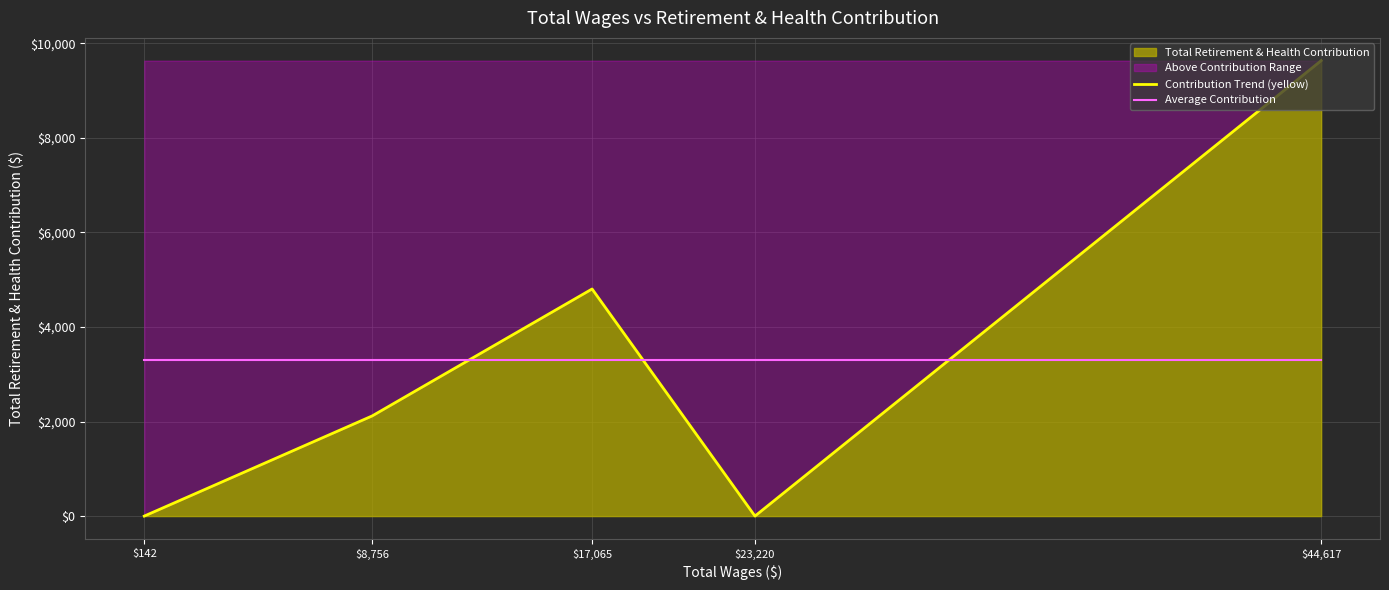

Between which two adjacent categories do Contribution Trend (yellow) and Average Contribution first intersect?

$8,756 and $17,065